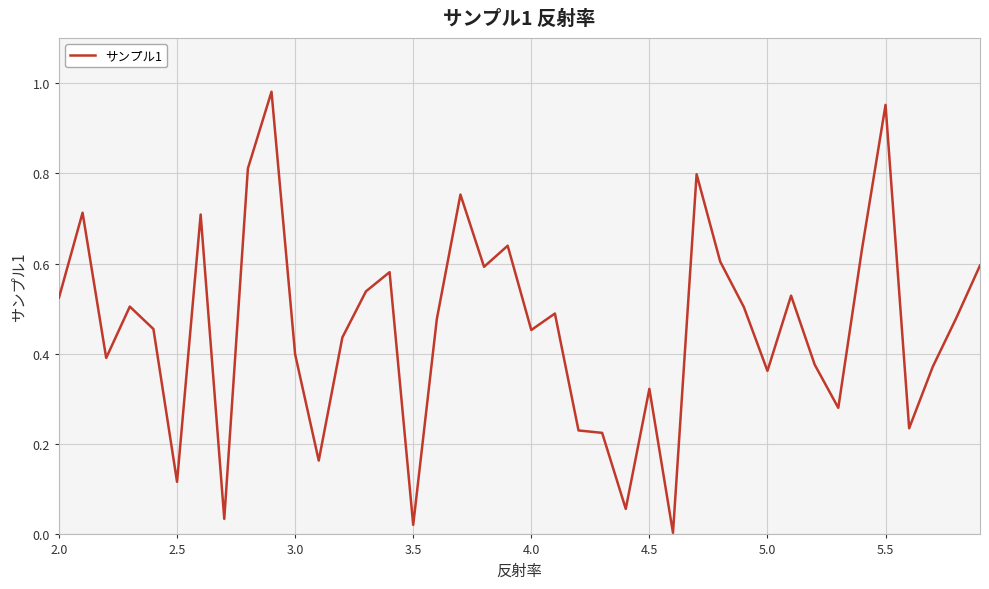

Is it true that the value at 3.0 is 0.2?

False